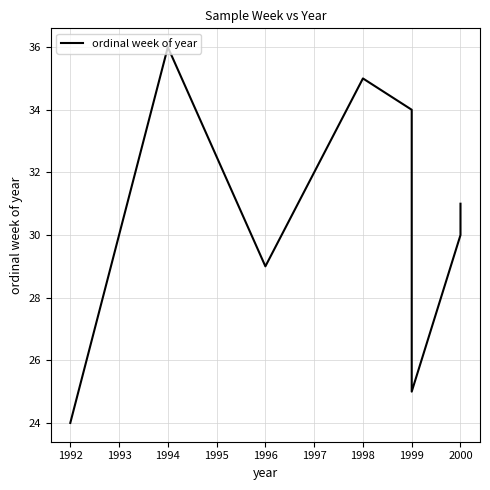

What is the difference between the maximum and minimum values?

12